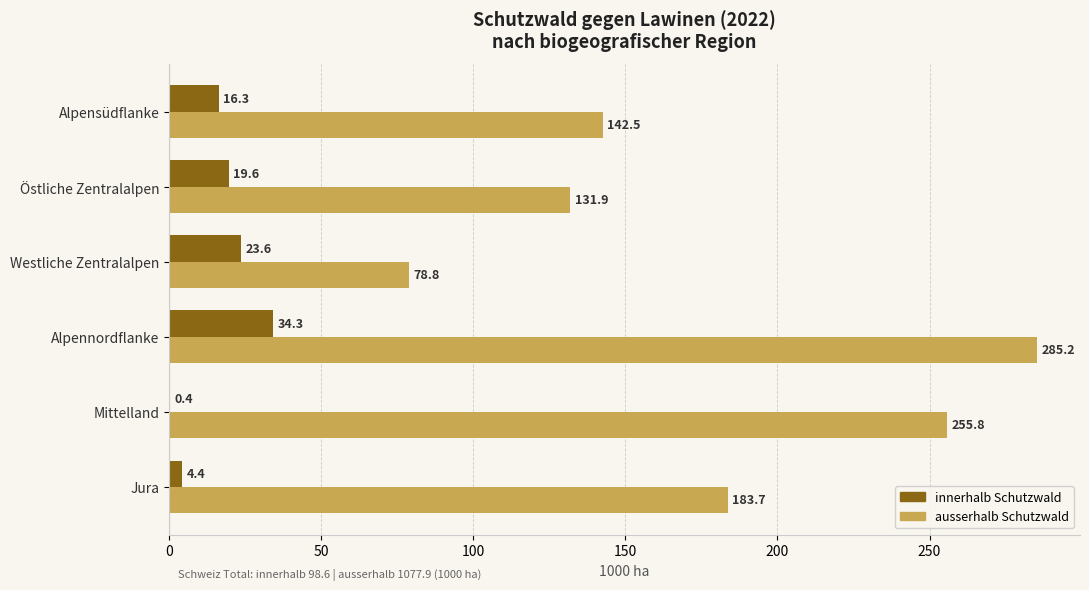

At which category does the chart reach its peak across all series?

Alpennordflanke